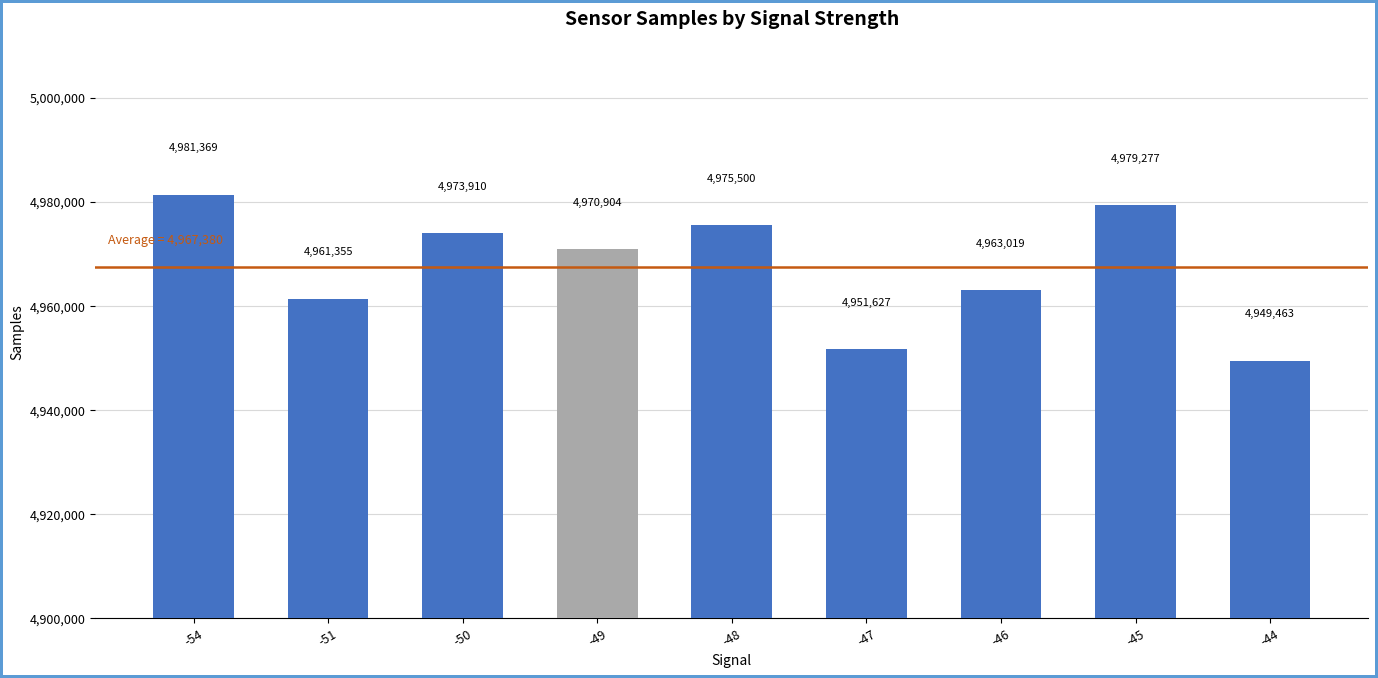

What is the value of the 1st bar from the left?

4981369